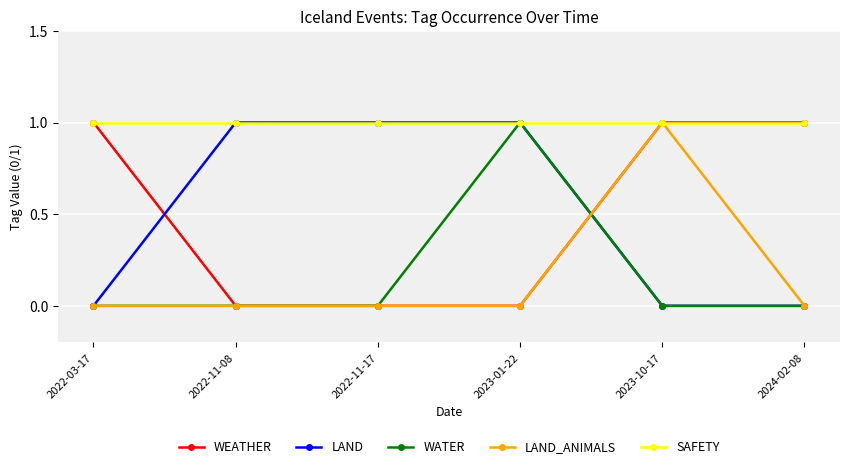

Is the value of SAFETY at 2022-11-17 greater than the value of WATER at 2022-11-08?

Yes